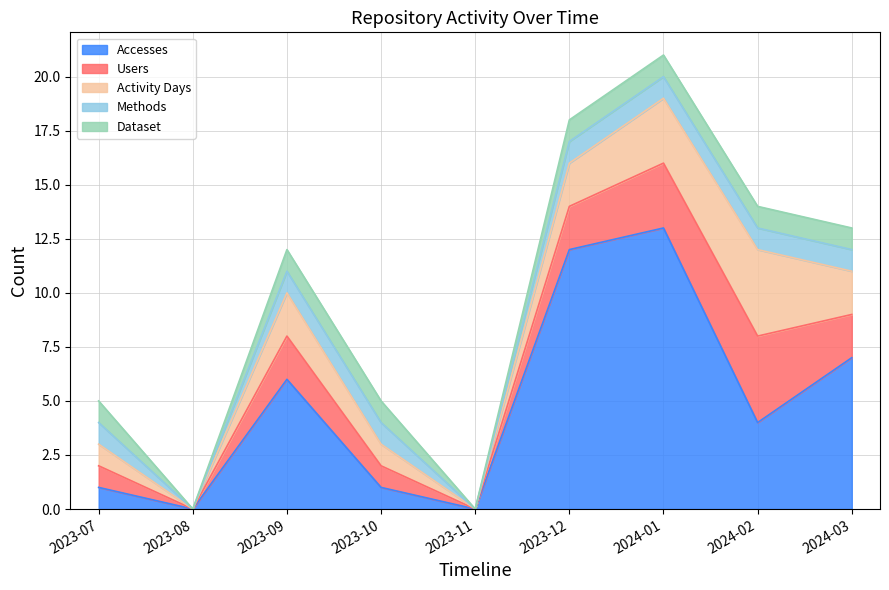

True or false: Users and Dataset cross at least once.

False